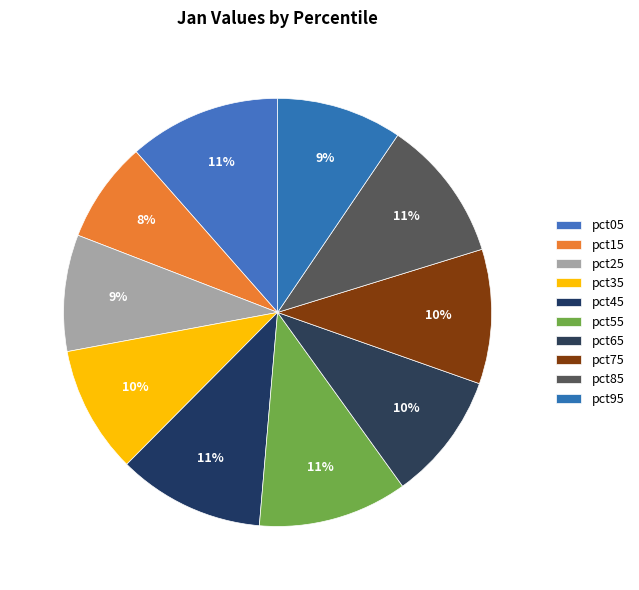

Does any single category account for the majority?

No